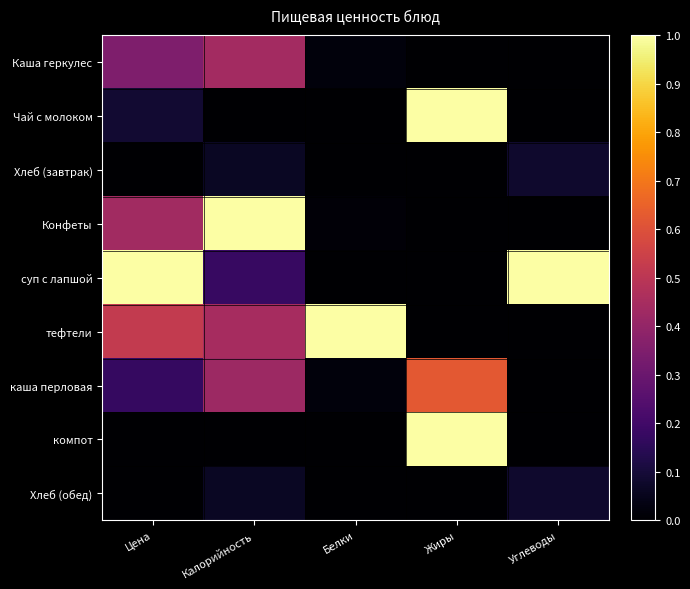

Reading left to right, list all the values displayed in this chart.

Каша геркулес: Цена=0.3	Калорийность=0.4	Белки=0.0	Жиры=0.0	Углеводы=0.0
Чай с молоком: Цена=0.1	Калорийность=0.0	Белки=0.0	Жиры=1.0	Углеводы=0.0
Хлеб (завтрак): Цена=0.0	Калорийность=0.1	Белки=0.0	Жиры=0.0	Углеводы=0.1
Конфеты: Цена=0.4	Калорийность=1.0	Белки=0.0	Жиры=0.0	Углеводы=0.0
суп с лапшой: Цена=1.0	Калорийность=0.2	Белки=0.0	Жиры=0.0	Углеводы=1.0
тефтели: Цена=0.5	Калорийность=0.4	Белки=1.0	Жиры=0.0	Углеводы=0.0
каша перловая: Цена=0.2	Калорийность=0.4	Белки=0.0	Жиры=0.6	Углеводы=0.0
компот: Цена=0.0	Калорийность=0.0	Белки=0.0	Жиры=1.0	Углеводы=0.0
Хлеб (обед): Цена=0.0	Калорийность=0.1	Белки=0.0	Жиры=0.0	Углеводы=0.1